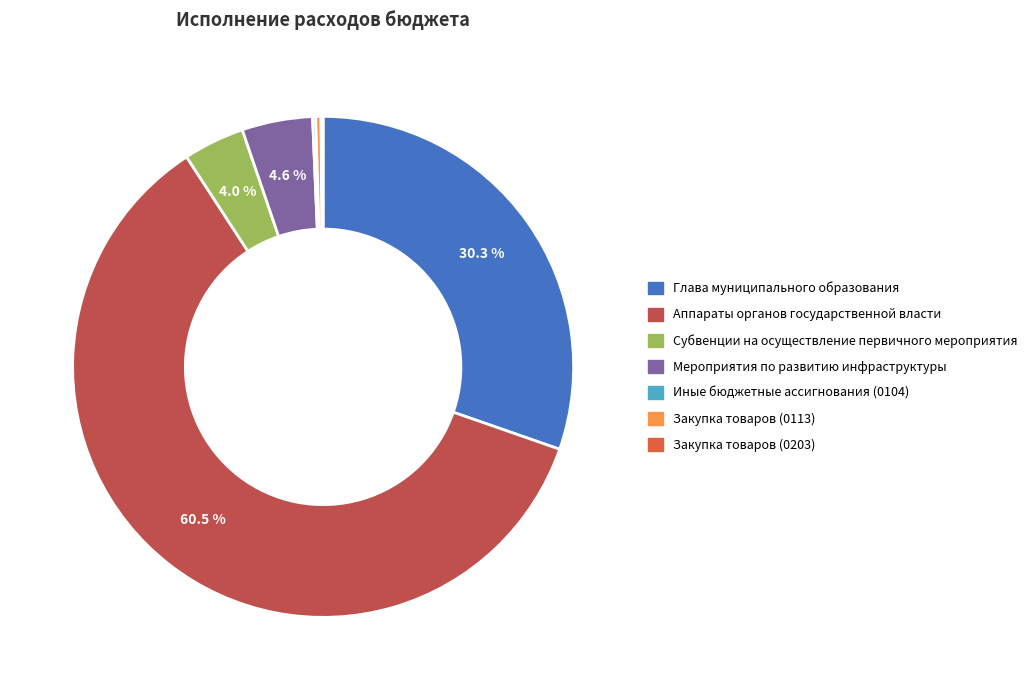

Which slice represents more than half of the pie?

Аппараты органов государственной власти